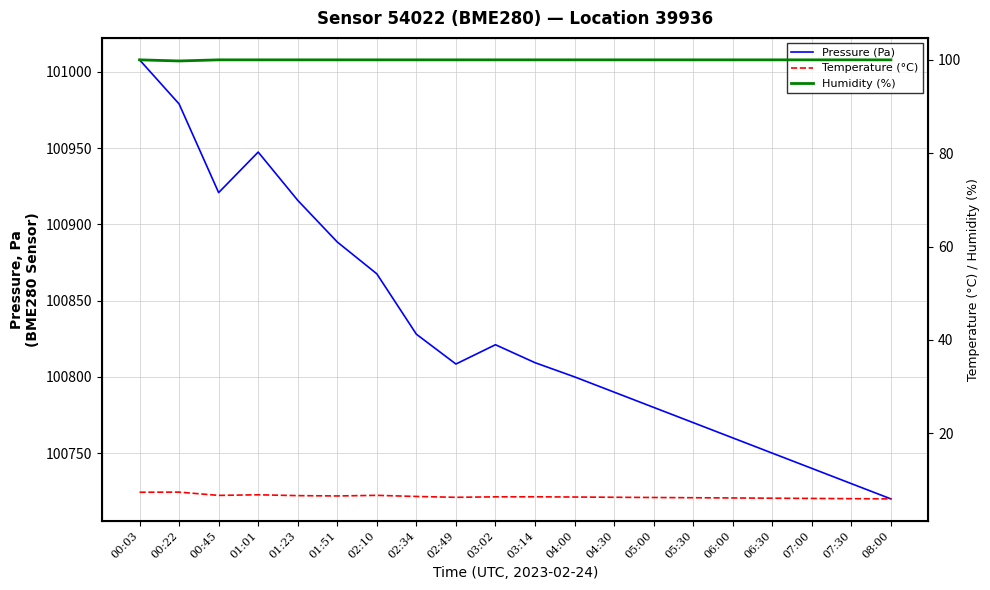

What value does the Humidity (%) series have at 01:51?

100.0